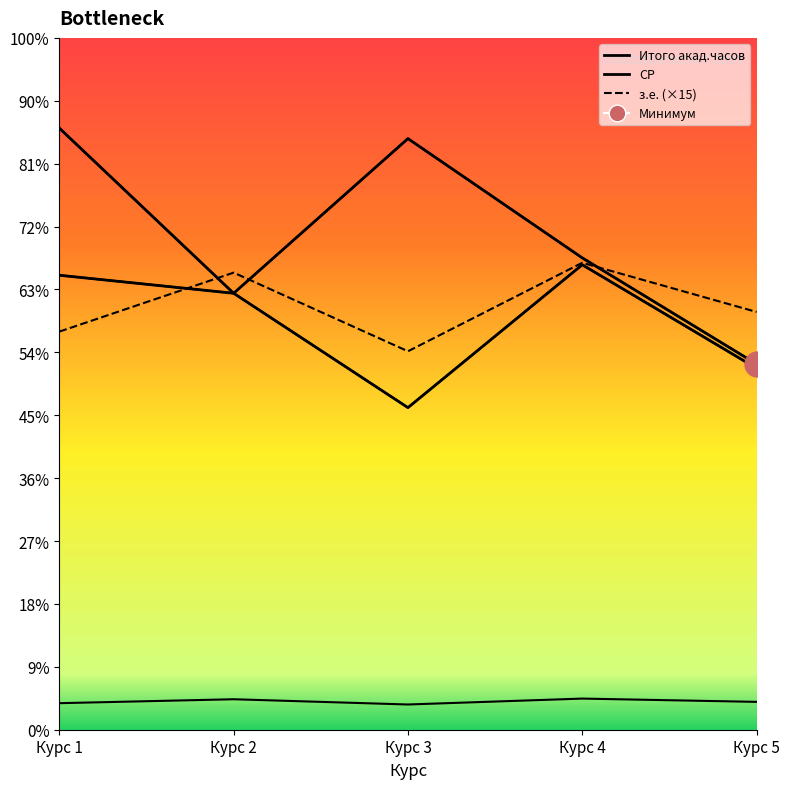

What is the sum of all з.е. (×15) values?

6465